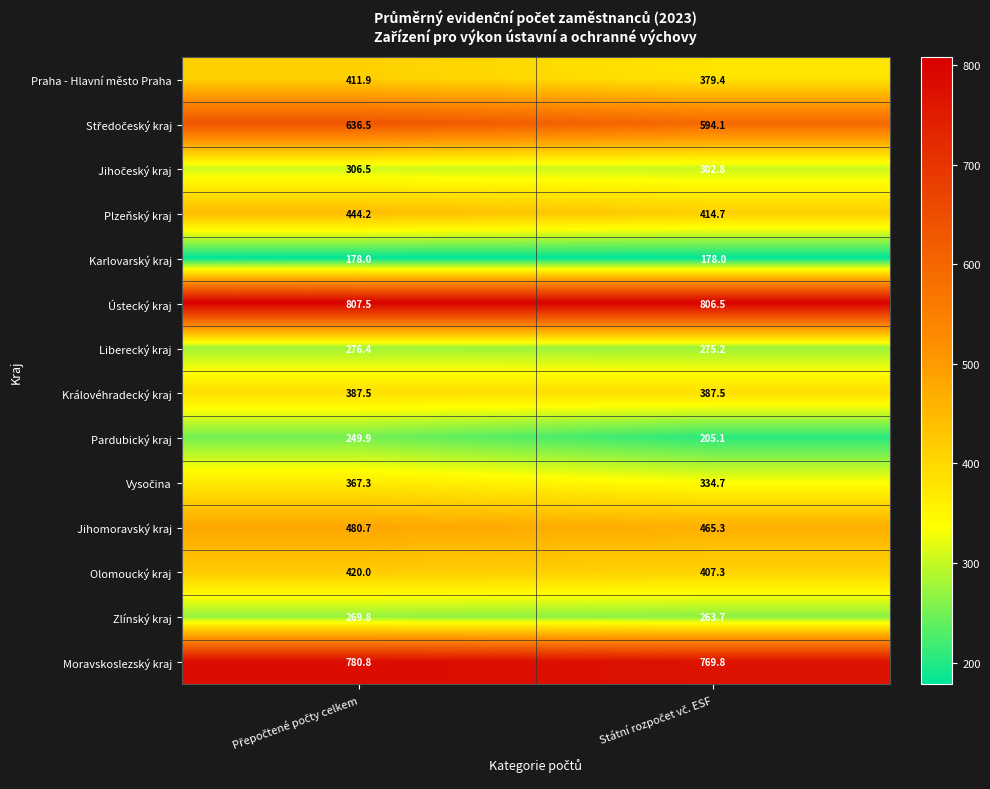

Which series has the largest total across all categories?

Ústecký kraj